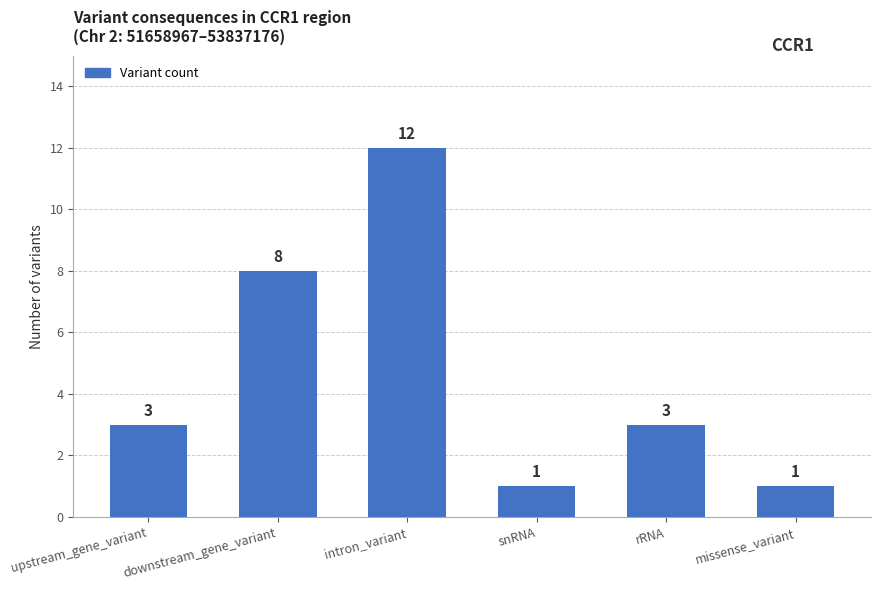

Approximately how many times larger is the value at intron_variant compared to missense_variant?

12.0